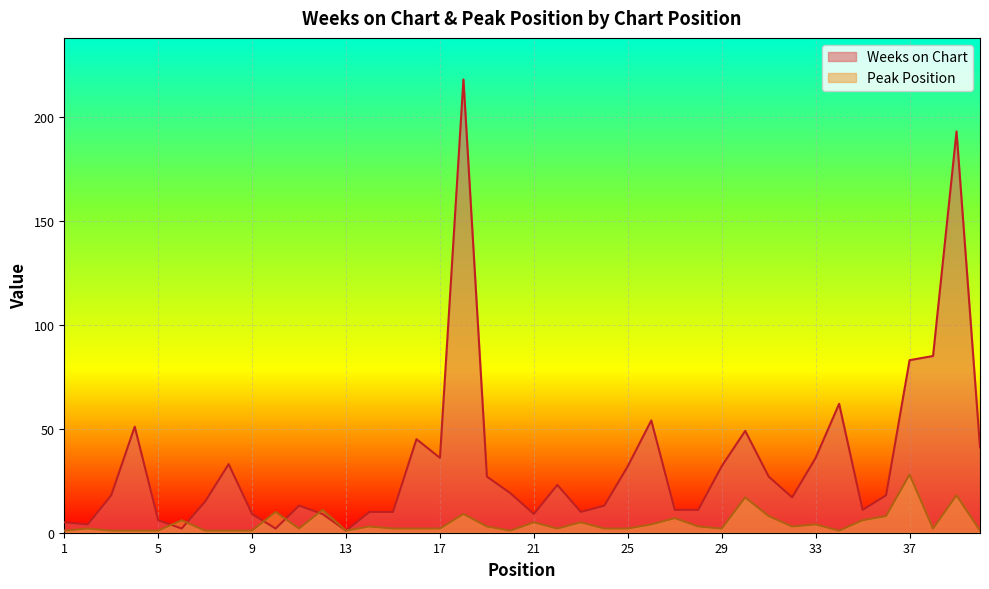

Rank the series at 12 from lowest to highest value.

Weeks on Chart, Peak Position